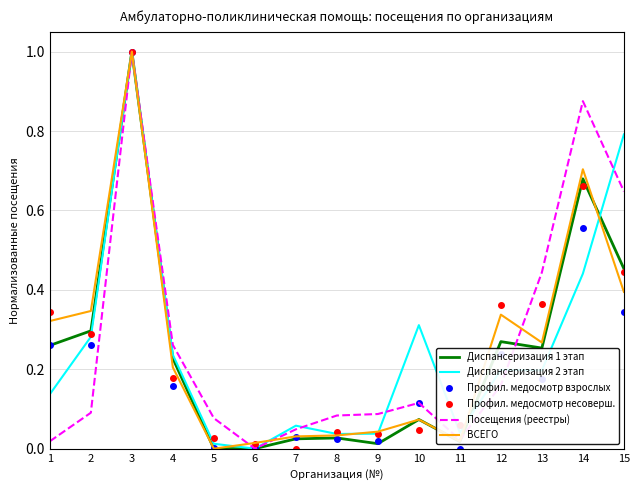

How many categories are shown in the chart?

15